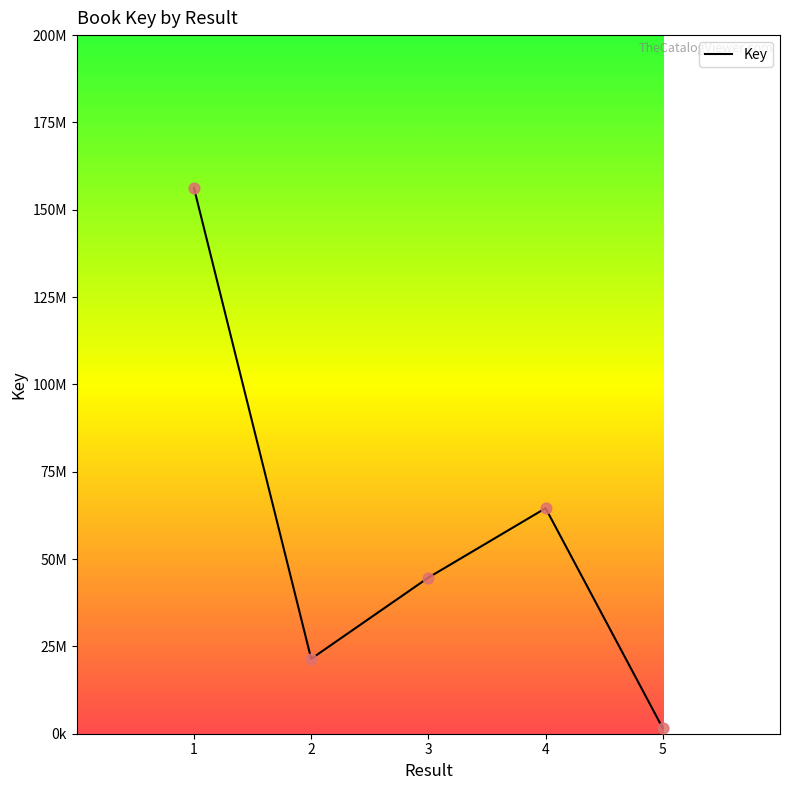

Is this an area chart (filled region under the line)?

No